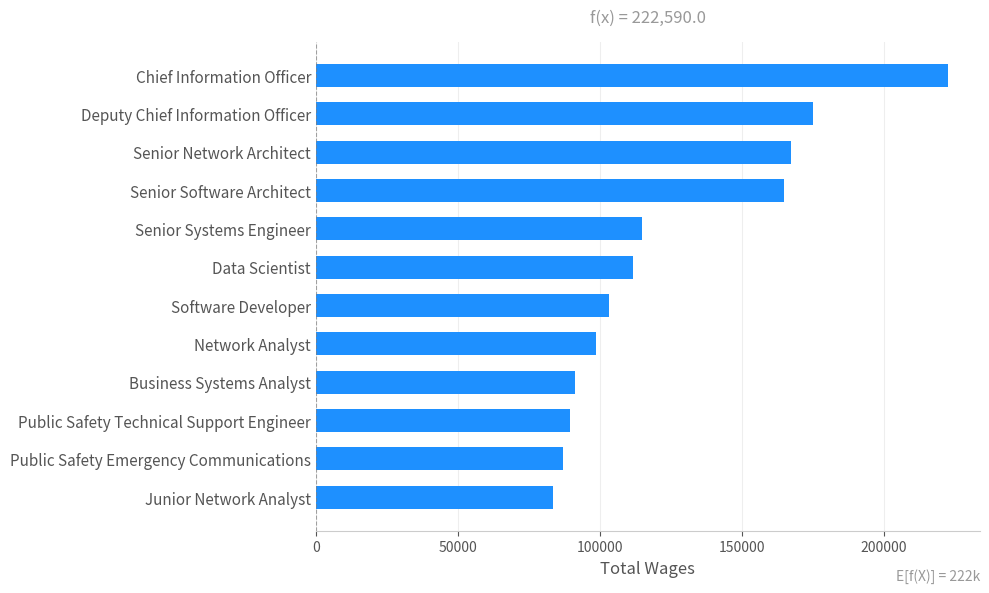

What is the maximum value shown in the chart?

222590